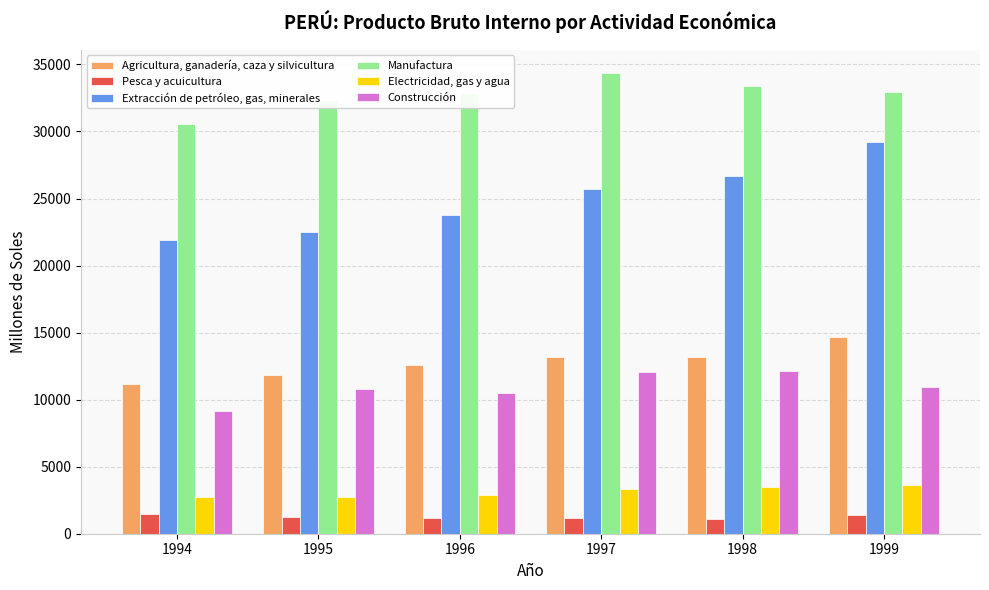

Rank the series by their maximum value, from highest to lowest.

Manufactura, Extracción de petróleo, gas, minerales, Agricultura, ganadería, caza y silvicultura, Construcción, Electricidad, gas y agua, Pesca y acuicultura